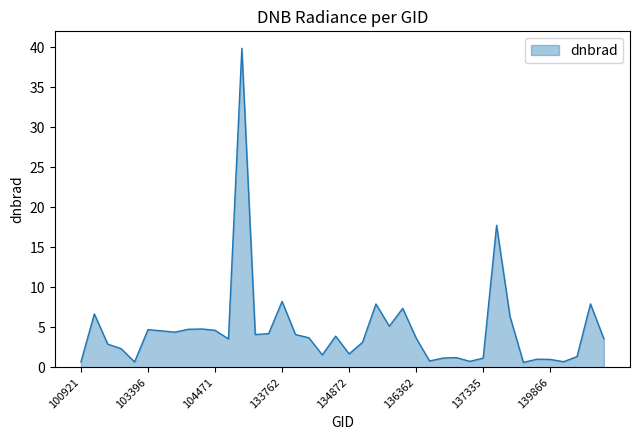

What is the minimum value shown in the chart?

0.6